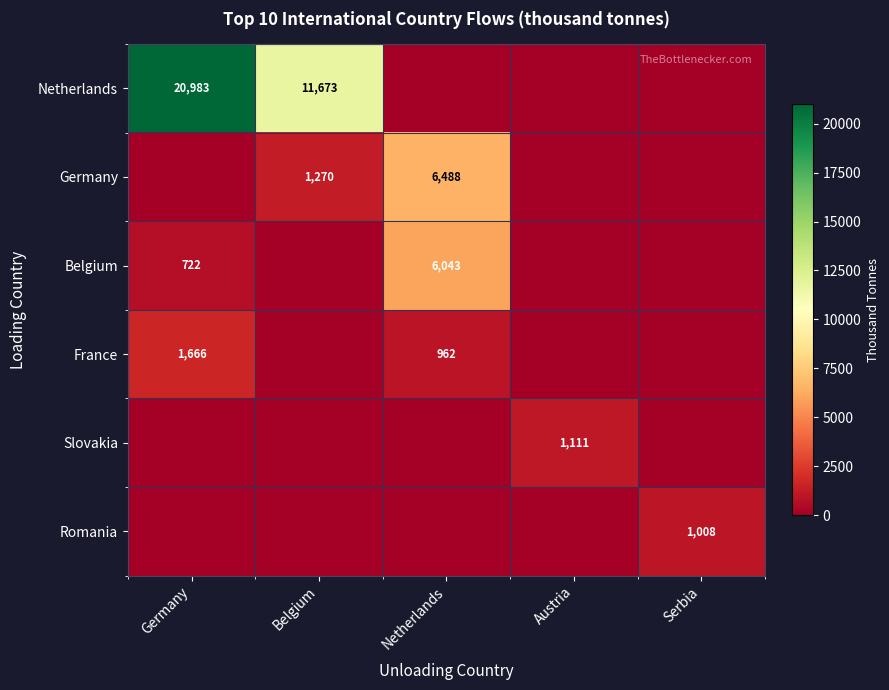

Is it true that Romania equals 1008 at Serbia?

True